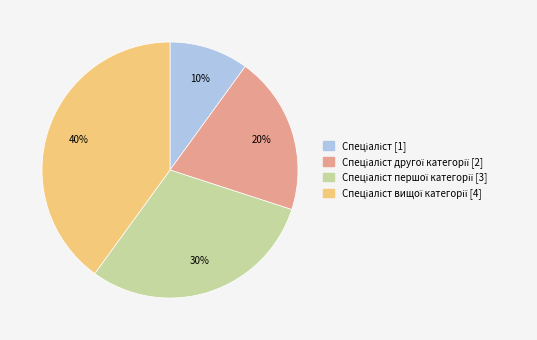

Is there a majority slice in this chart?

No